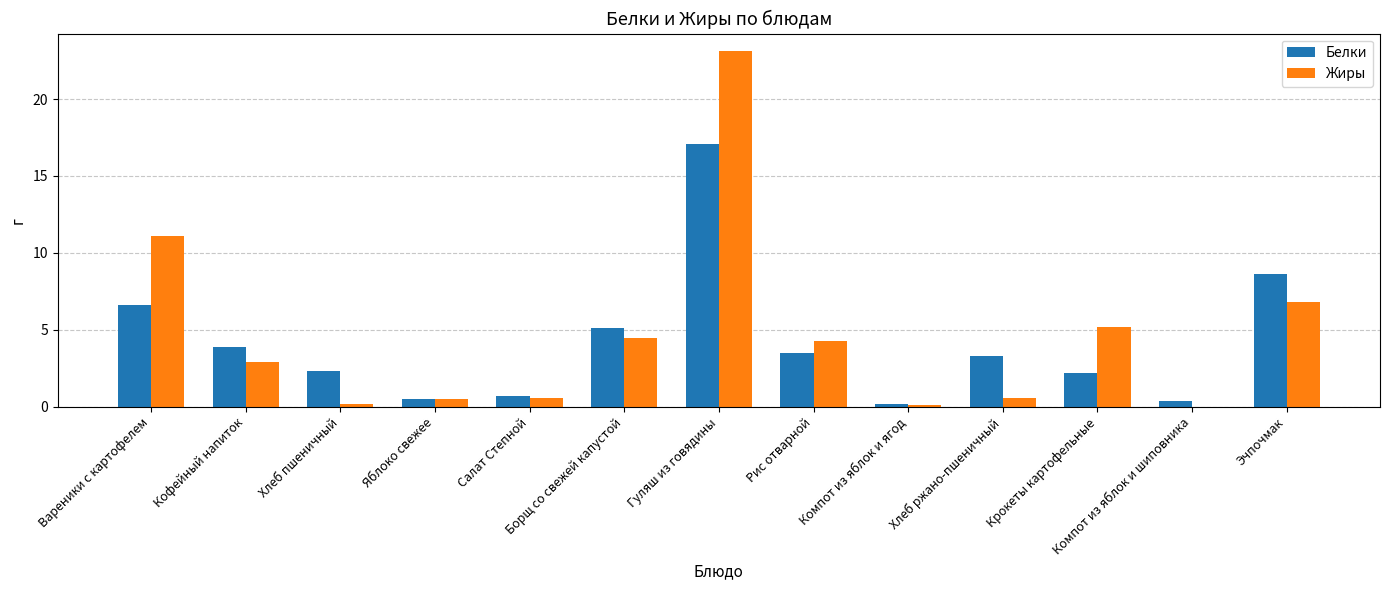

What is the maximum value for Белки?

17.1